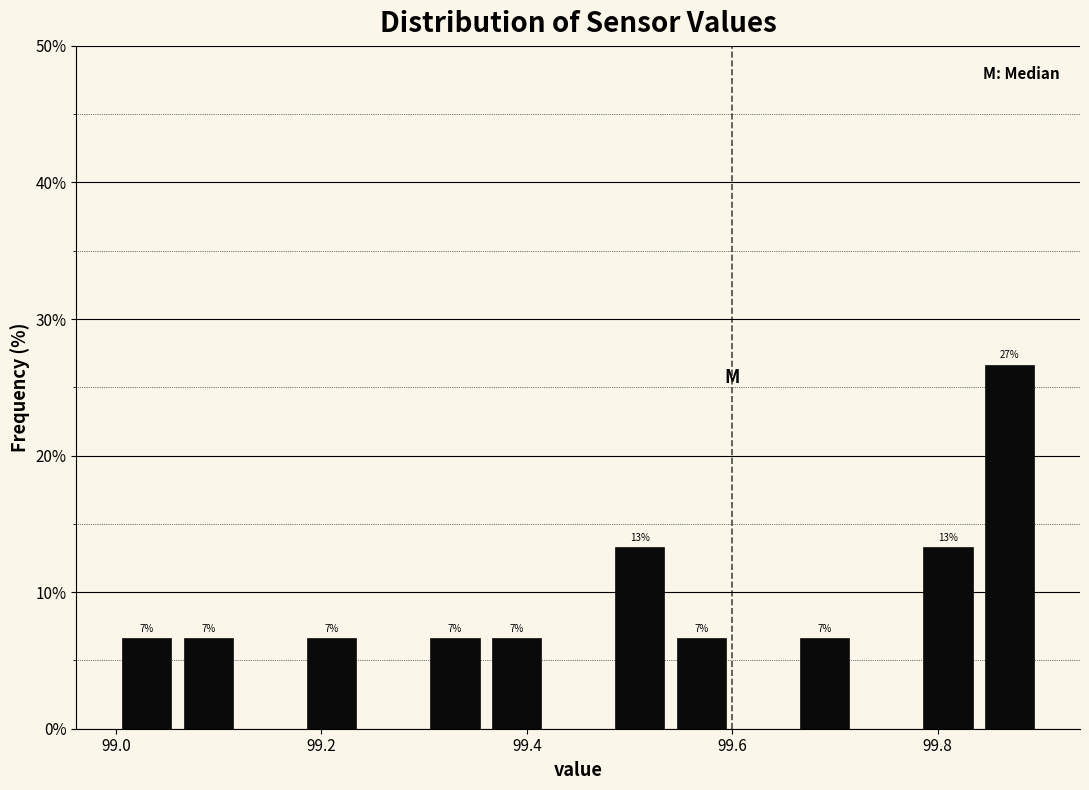

Read against the x-axis, roughly where is the centre of the tallest bar?

99.88